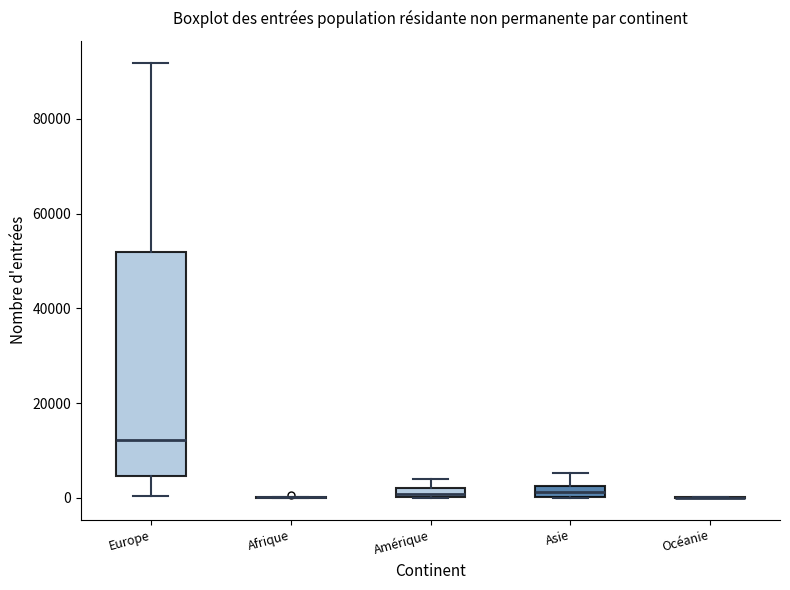

Comparing the boxes themselves (not the whiskers), which one is the tallest?

Europe